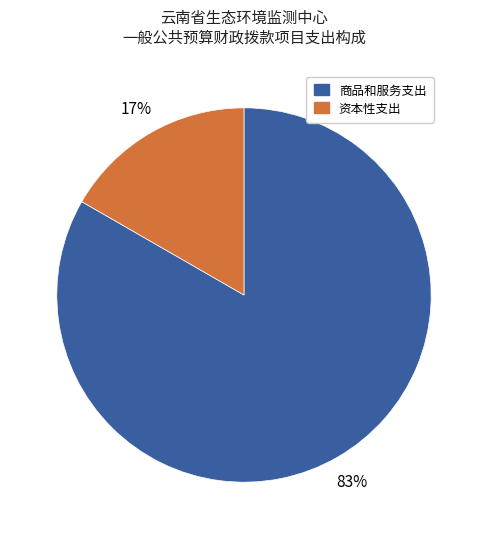

To the nearest percent, what is the average slice percentage?

50%